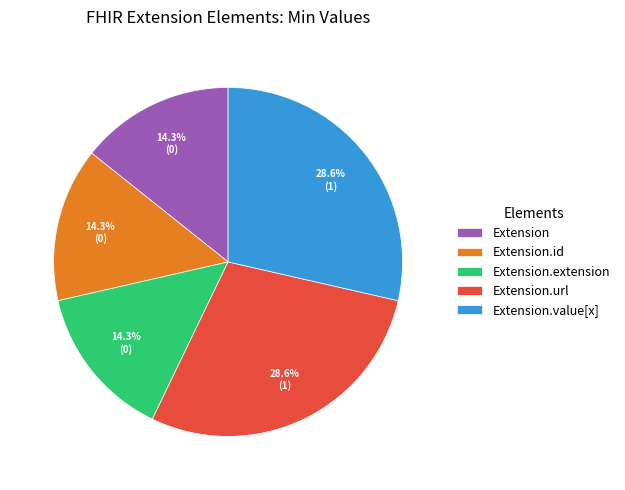

To the nearest percent, what percentage of the pie is Extension.value[x]?

29%